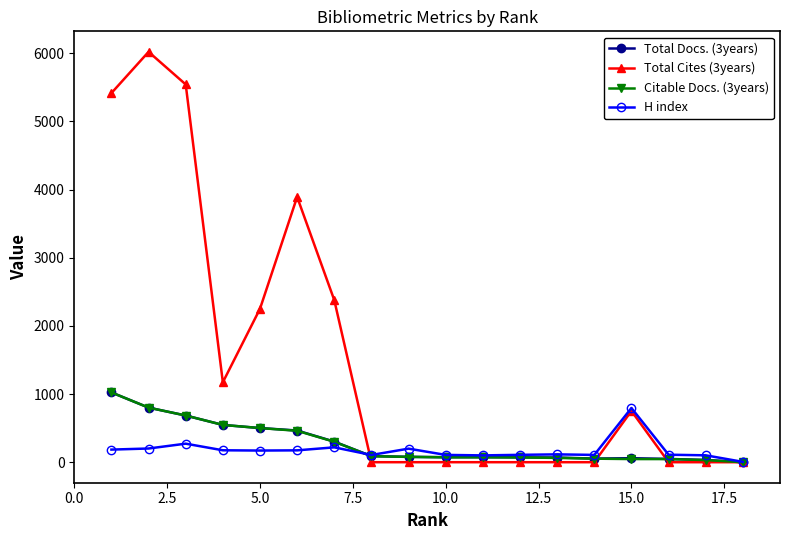

Which series has the largest total across all categories?

Total Cites (3years)